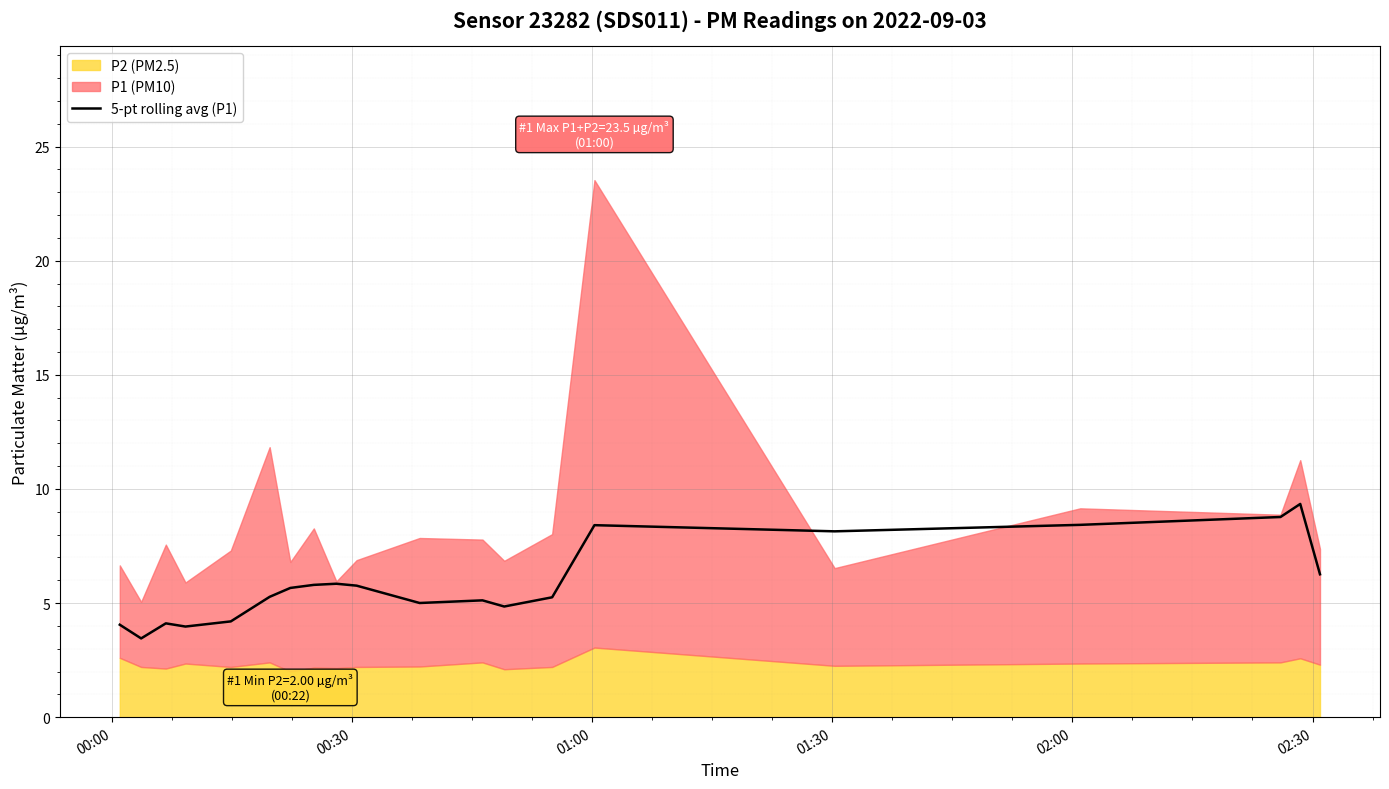

What is the maximum value for 5-pt rolling avg (P1)?

9.3